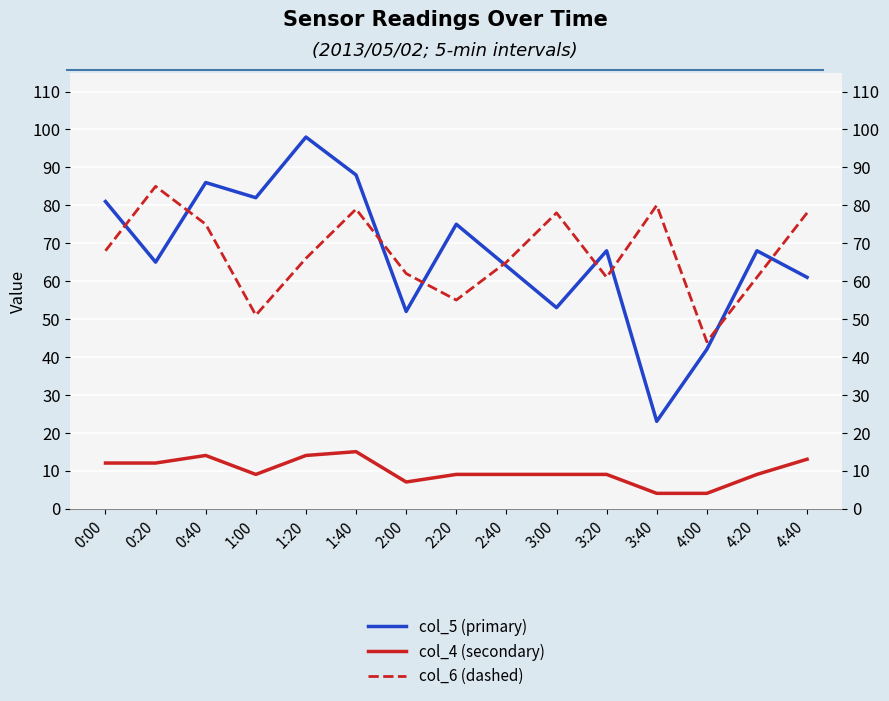

Does the chart display data point markers on the line(s)?

No